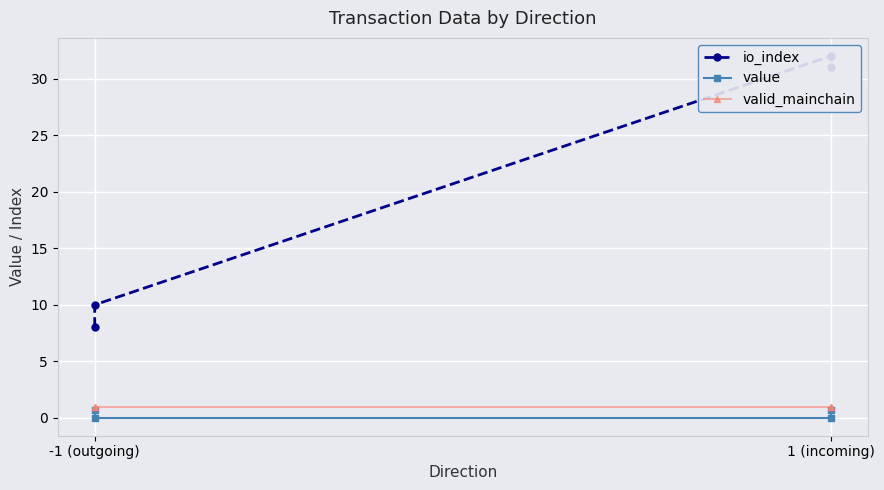

Where is io_index nearest to the value 20?

-1 (outgoing)